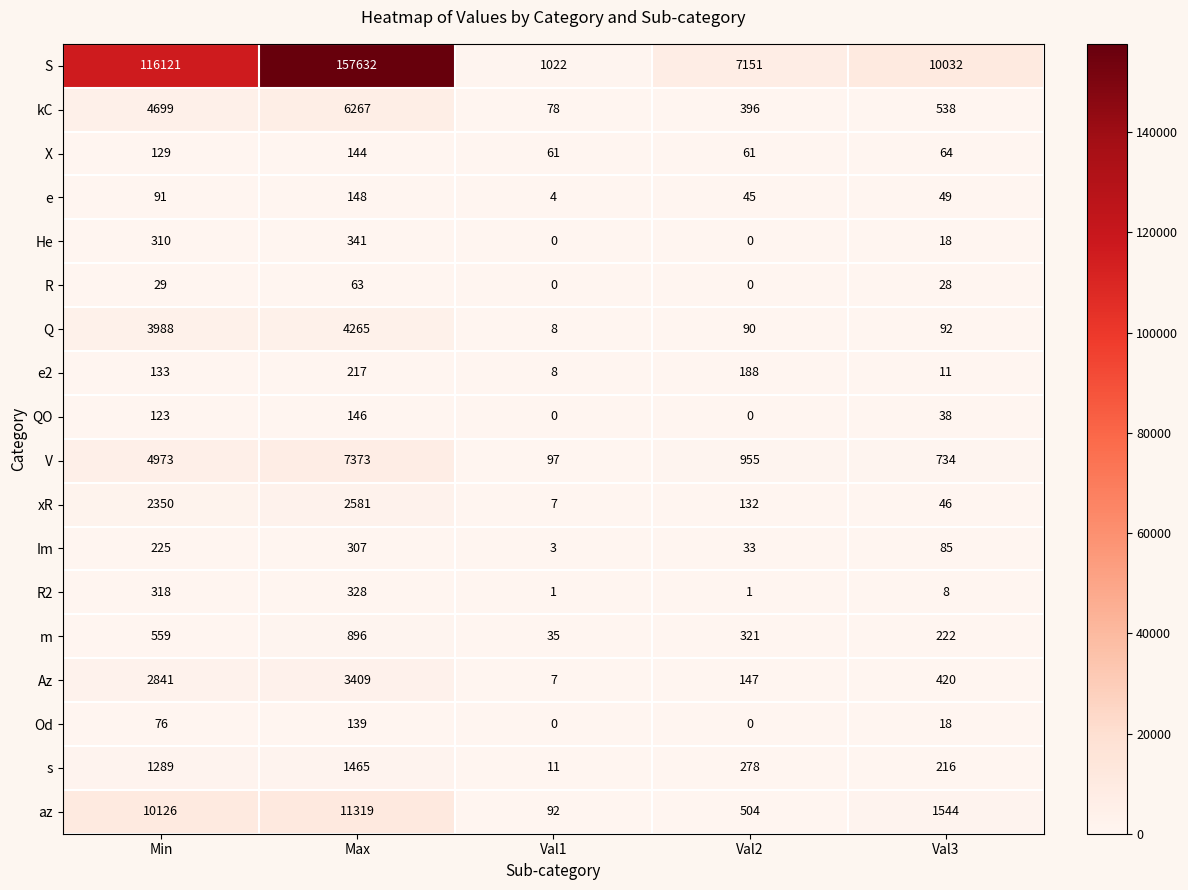

How many categories are shown in the chart?

5